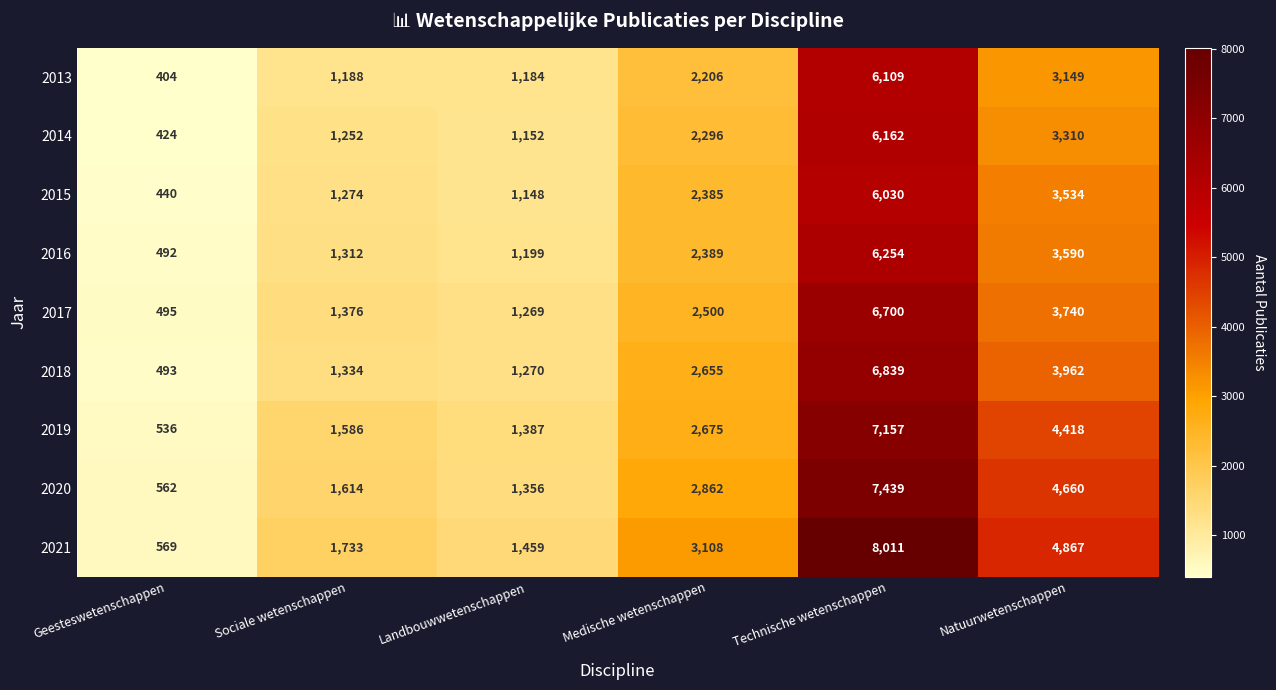

Is it true that 2018 equals 1132 at Medische wetenschappen?

False